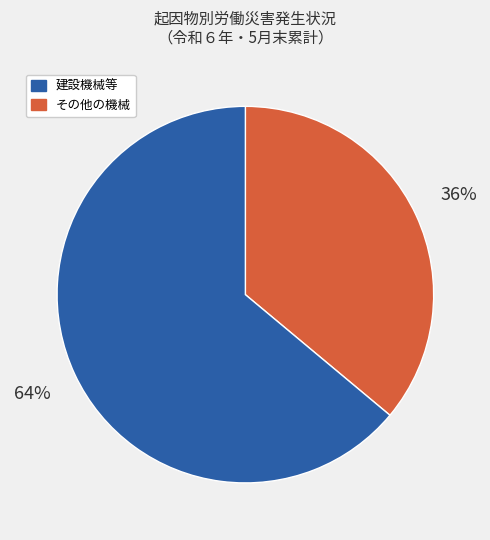

How many segments does this pie chart have?

2